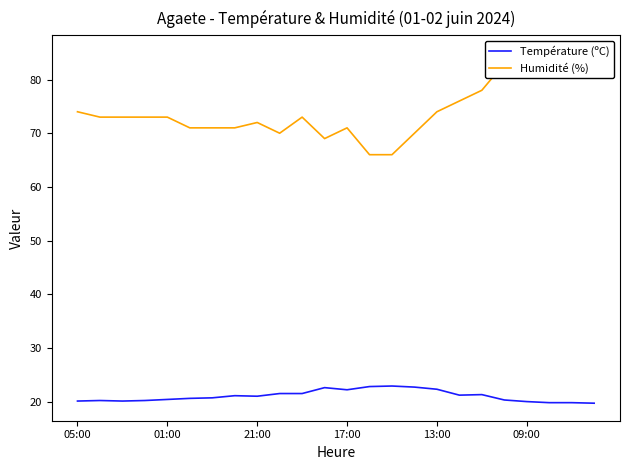

How many data points in Température (ºC) are above 21?

11